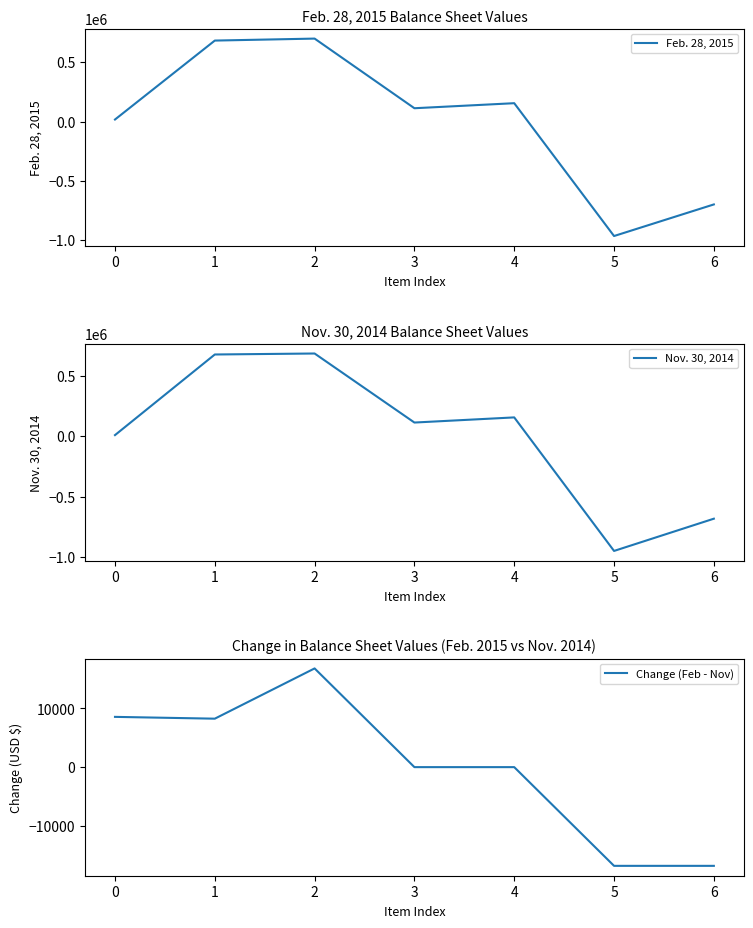

What are all the series names shown in the legend?

Feb. 28, 2015, Nov. 30, 2014, Change (Feb - Nov)